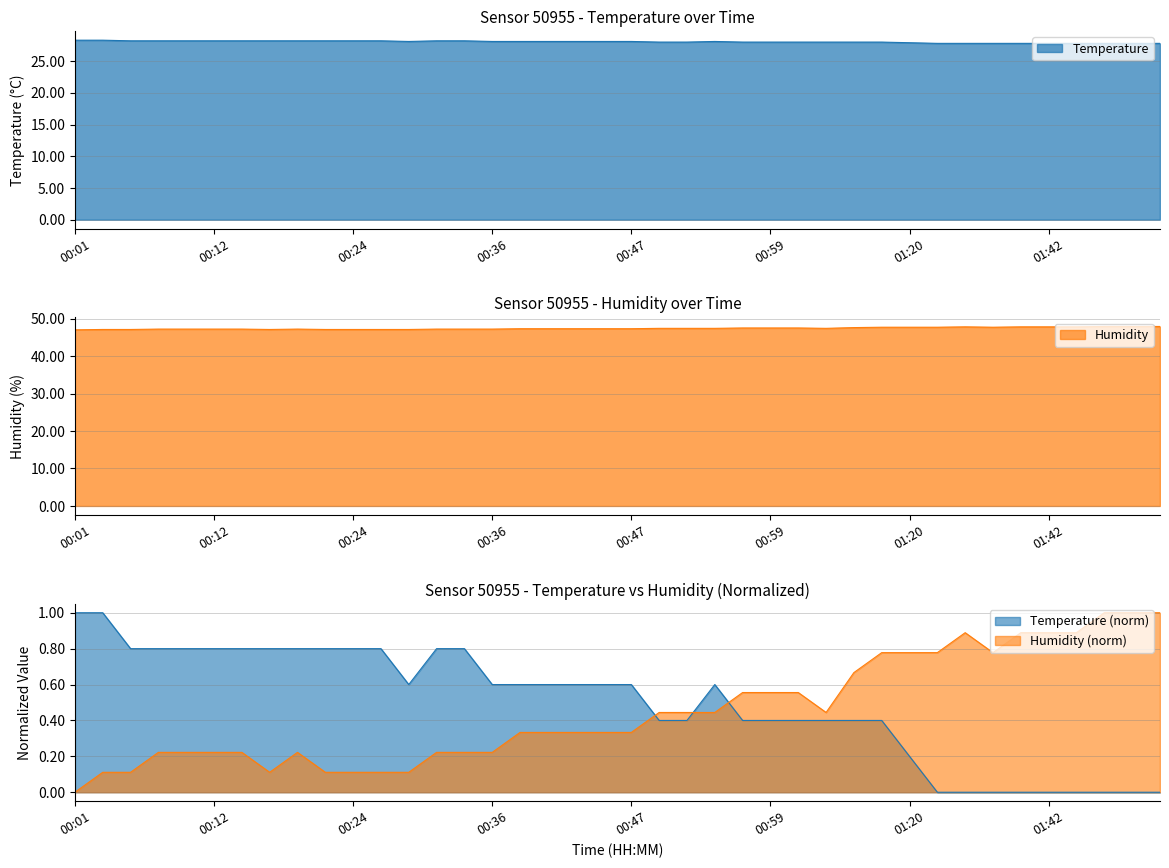

At how many categories does at least one series exceed 44?

40